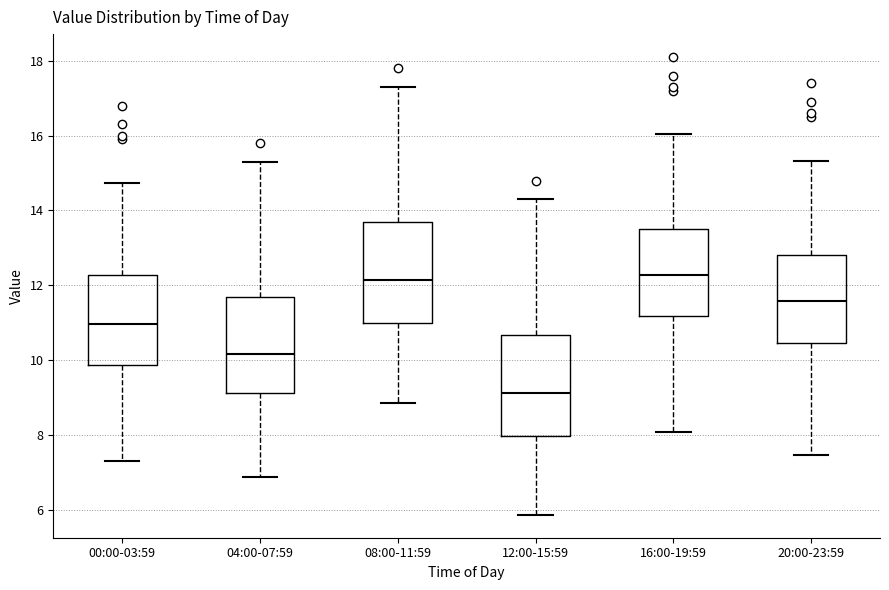

Reading left to right, read every box against the y-axis: the position of its median line, the range the box covers, and the ends of its whiskers. The values are not printed on the chart, so give them approximately, as read against the axis.

00:00-03:59: median 11.0, box 9.8 to 12.2, whiskers 7.4 to 14.8
04:00-07:59: median 10.2, box 9.2 to 11.6, whiskers 6.8 to 15.4
08:00-11:59: median 12.2, box 11.0 to 13.6, whiskers 8.8 to 17.4
12:00-15:59: median 9.2, box 8.0 to 10.6, whiskers 5.8 to 14.4
16:00-19:59: median 12.2, box 11.2 to 13.6, whiskers 8.0 to 16.0
20:00-23:59: median 11.6, box 10.4 to 12.8, whiskers 7.4 to 15.4